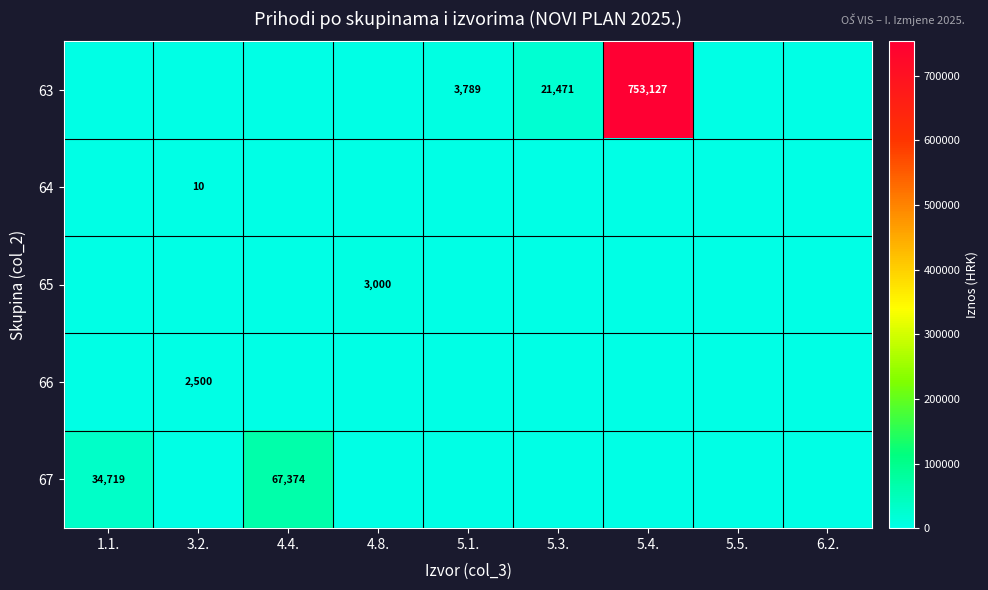

The 67 series shows 34719 at 1.1.. True or false?

True